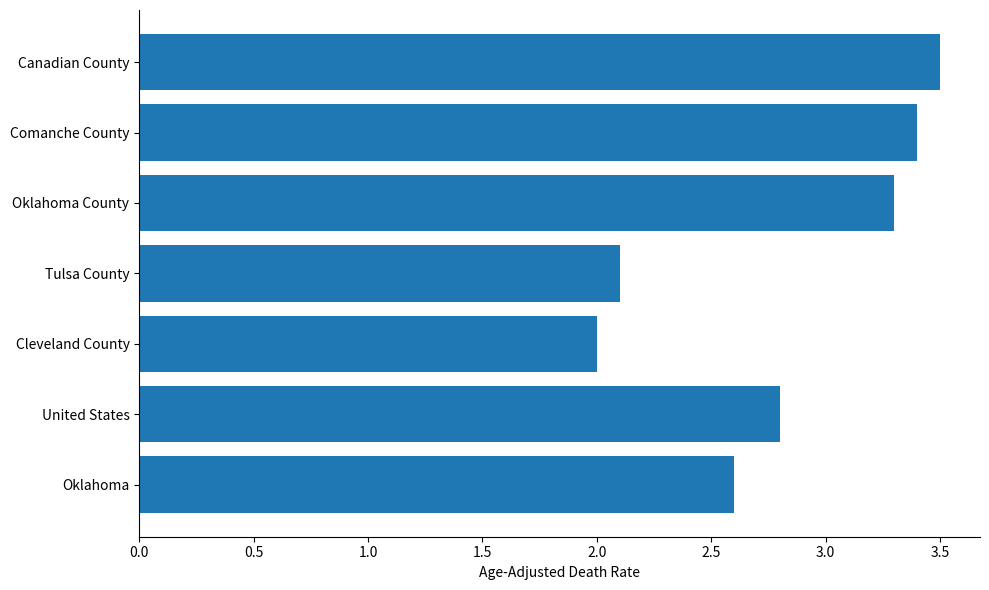

What is the change in value from United States to Tulsa County?

-0.7